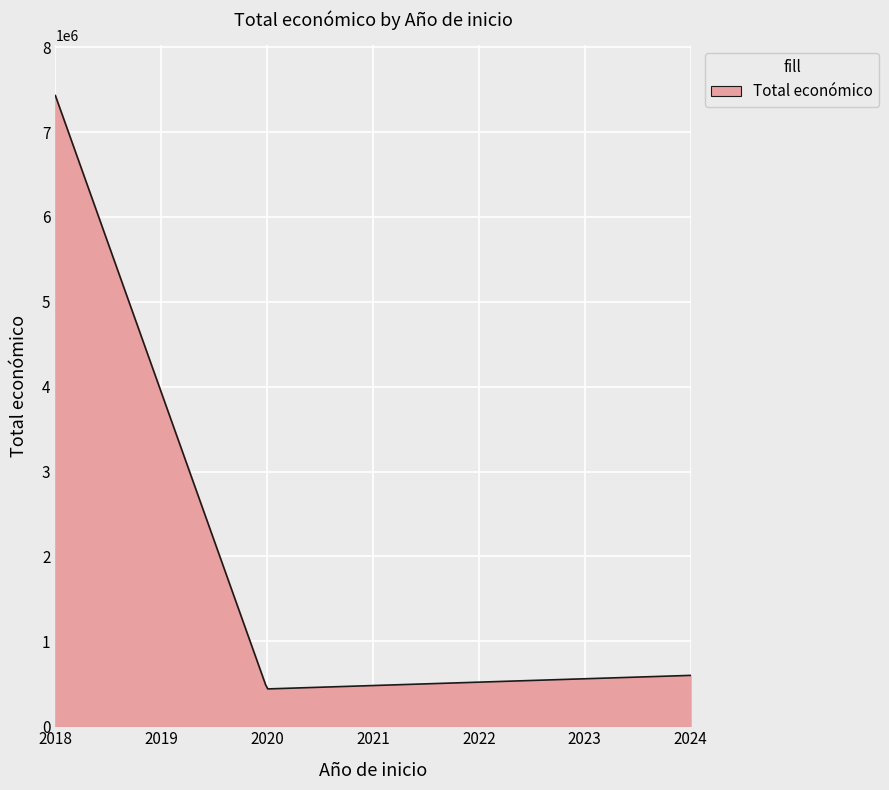

What is the difference between the maximum and minimum values?

6990114.1